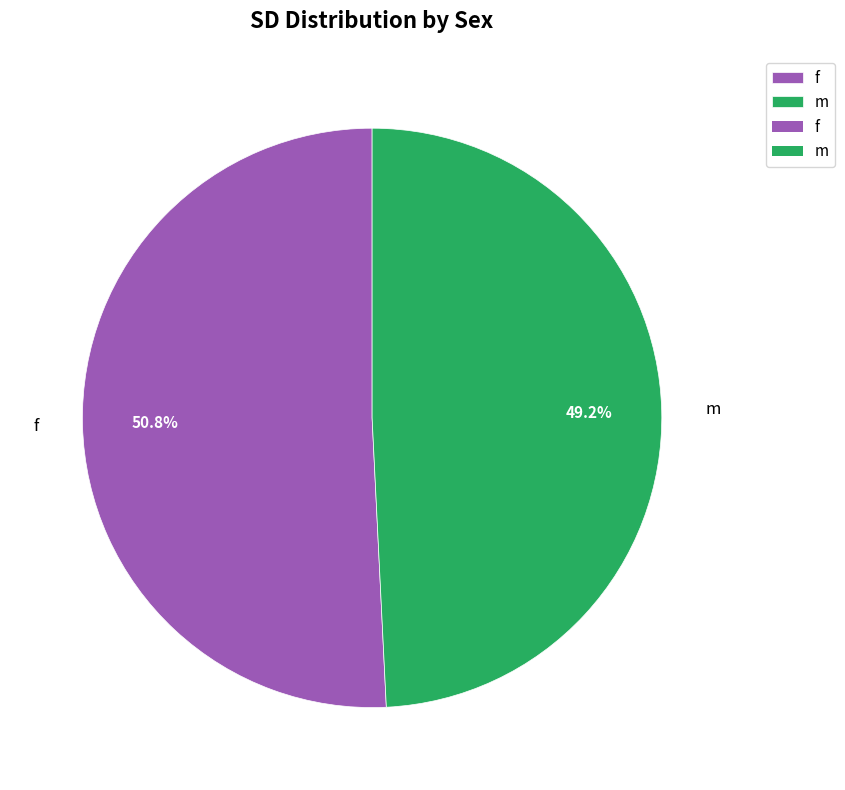

True or false: f accounts for 43% of the total.

False